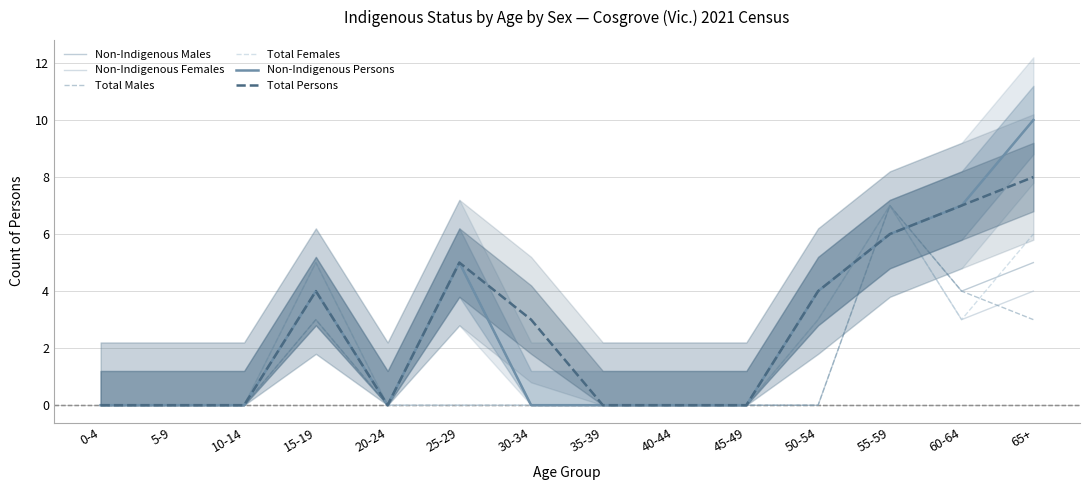

Reading right to left, transcribe all the data shown in this chart.

Non-Indigenous Males: 5	4	7	0	0	0	0	0	5	0	3	0	0	0
Non-Indigenous Females: 4	3	7	3	0	0	0	0	0	0	5	0	0	0
Total Males: 3	4	7	0	0	0	0	0	5	0	3	0	0	0
Total Females: 6	3	7	3	0	0	0	0	0	0	5	0	0	0
Non-Indigenous Persons: 10	7	6	4	0	0	0	0	5	0	4	0	0	0
Total Persons: 8	7	6	4	0	0	0	3	5	0	4	0	0	0